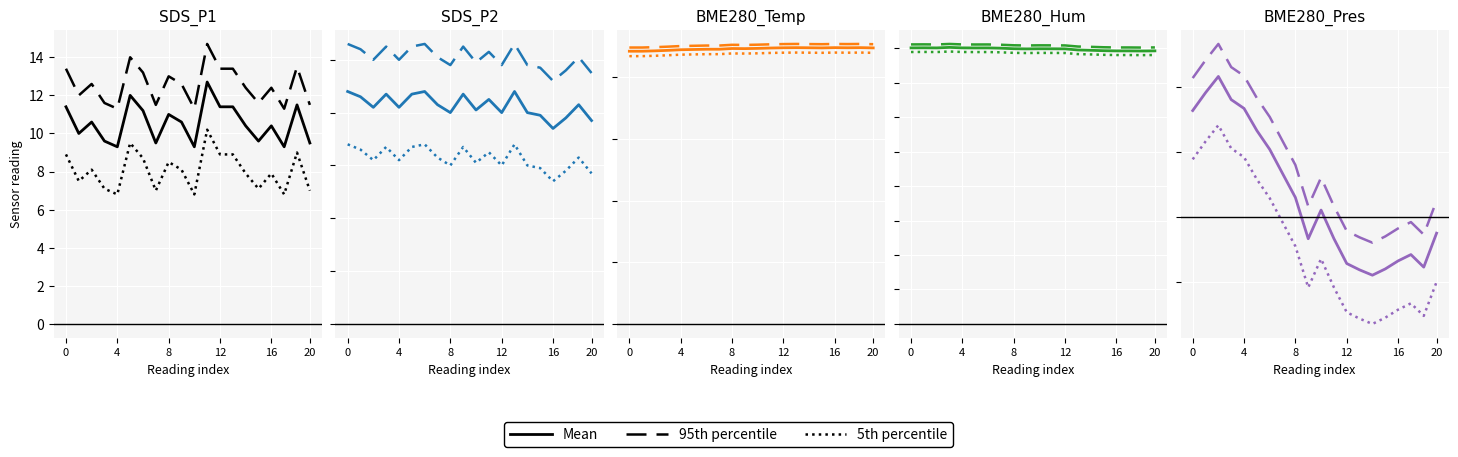

What is the total value across all series at 16?

95.0